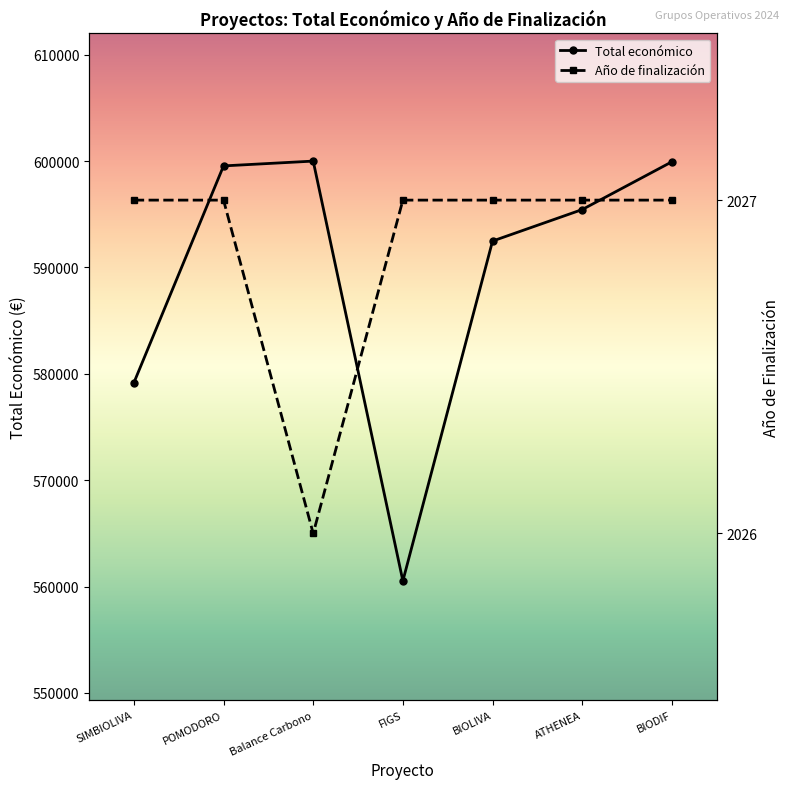

At which category is the sum across all series the highest?

Balance Carbono